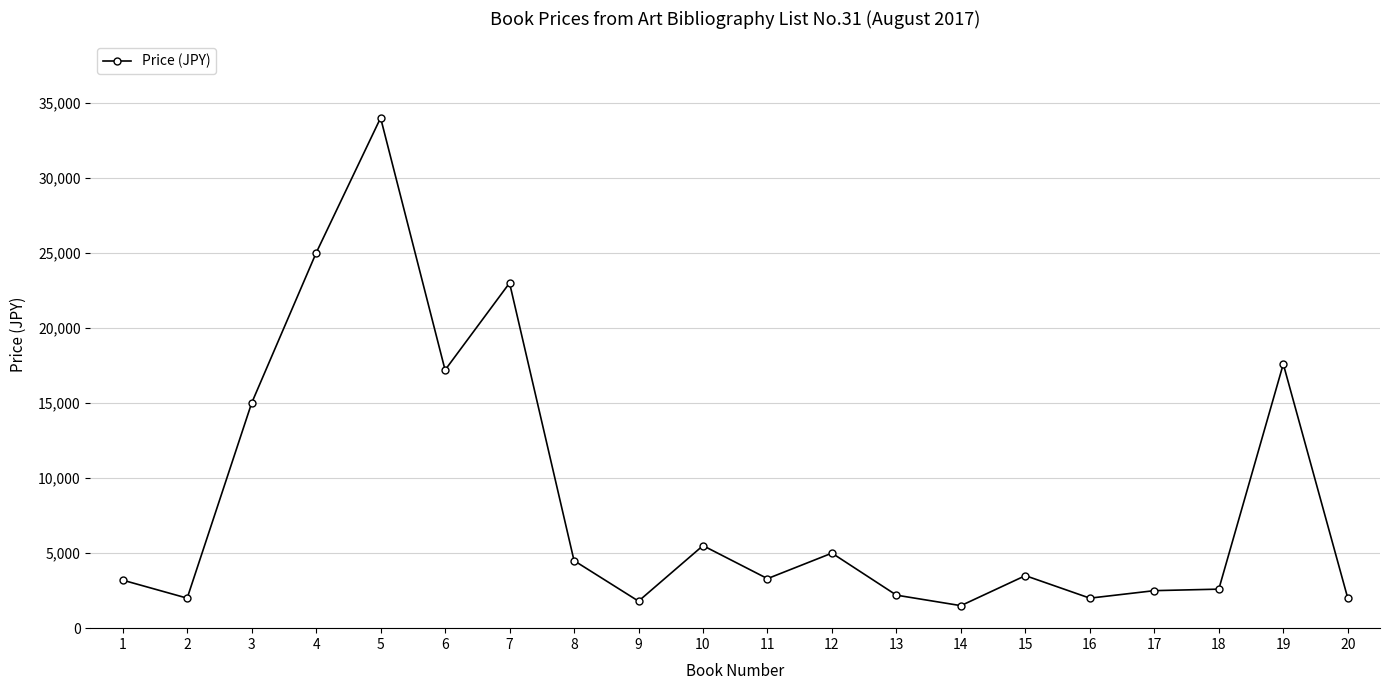

Which has a higher value, 1 or 10?

10